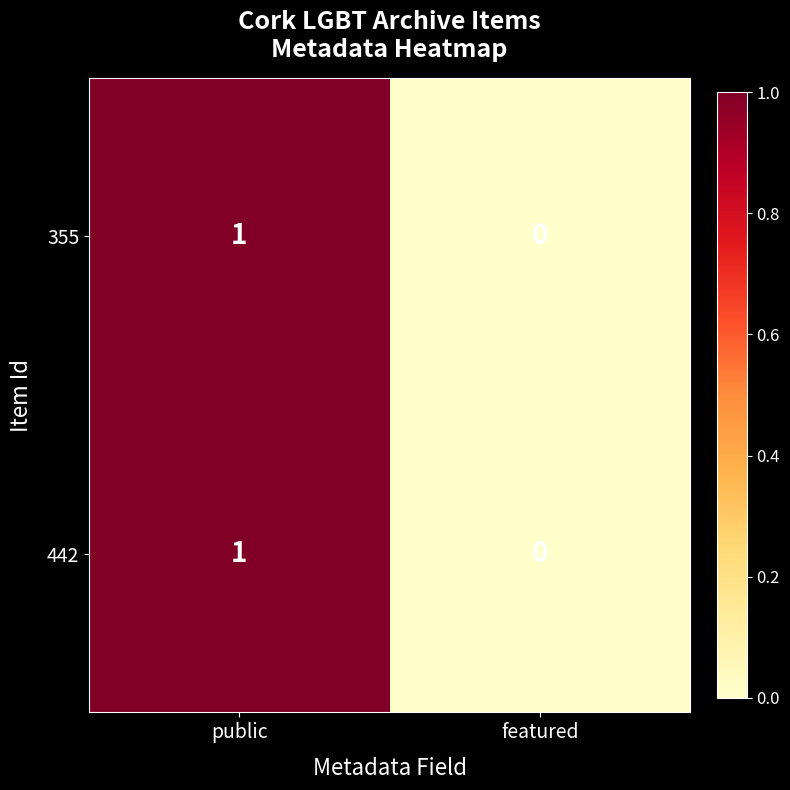

Rank the categories by 355 value from highest to lowest.

public, featured